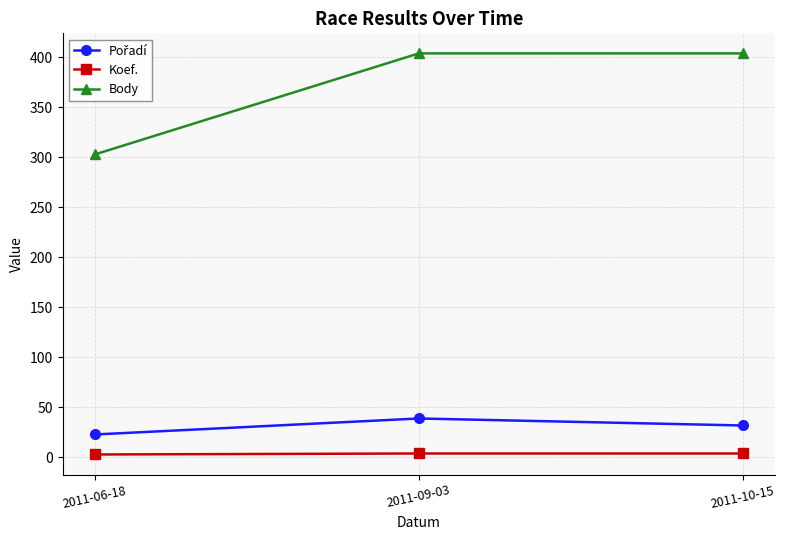

What is the difference between the maximum and minimum values in the Body series?

101